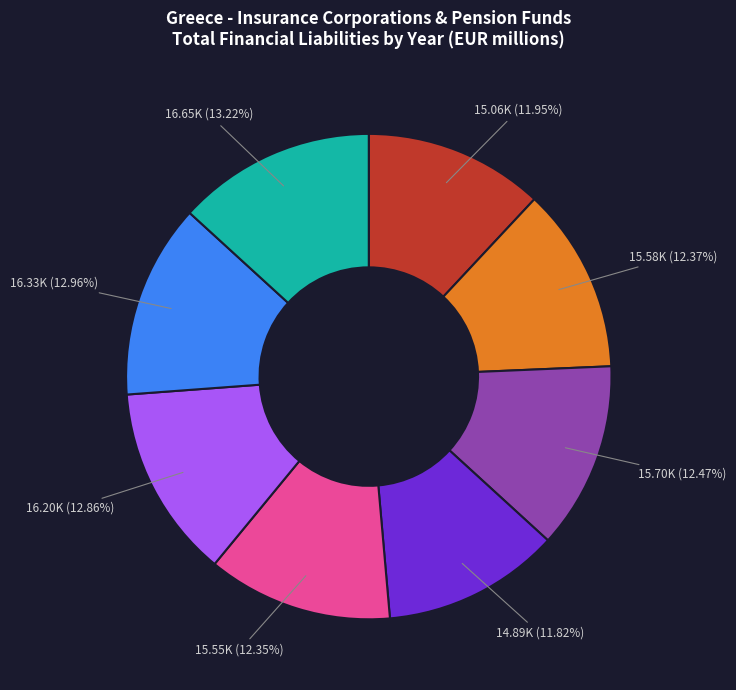

To the nearest percent, what is the average slice percentage?

12%